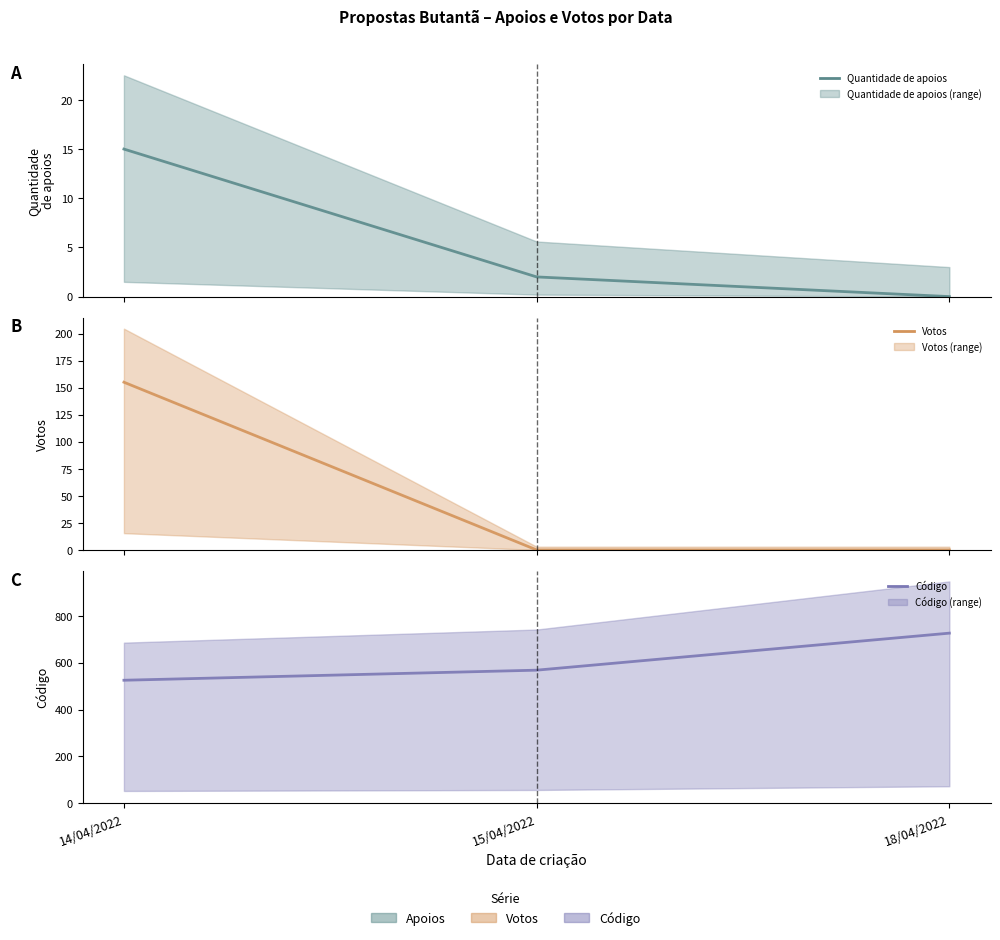

What is the difference between the highest and lowest values at 15/04/2022?

568